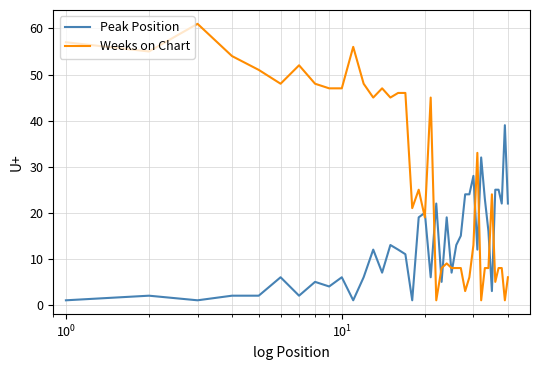

What is the difference between the maximum and minimum values in the Peak Position series?

38